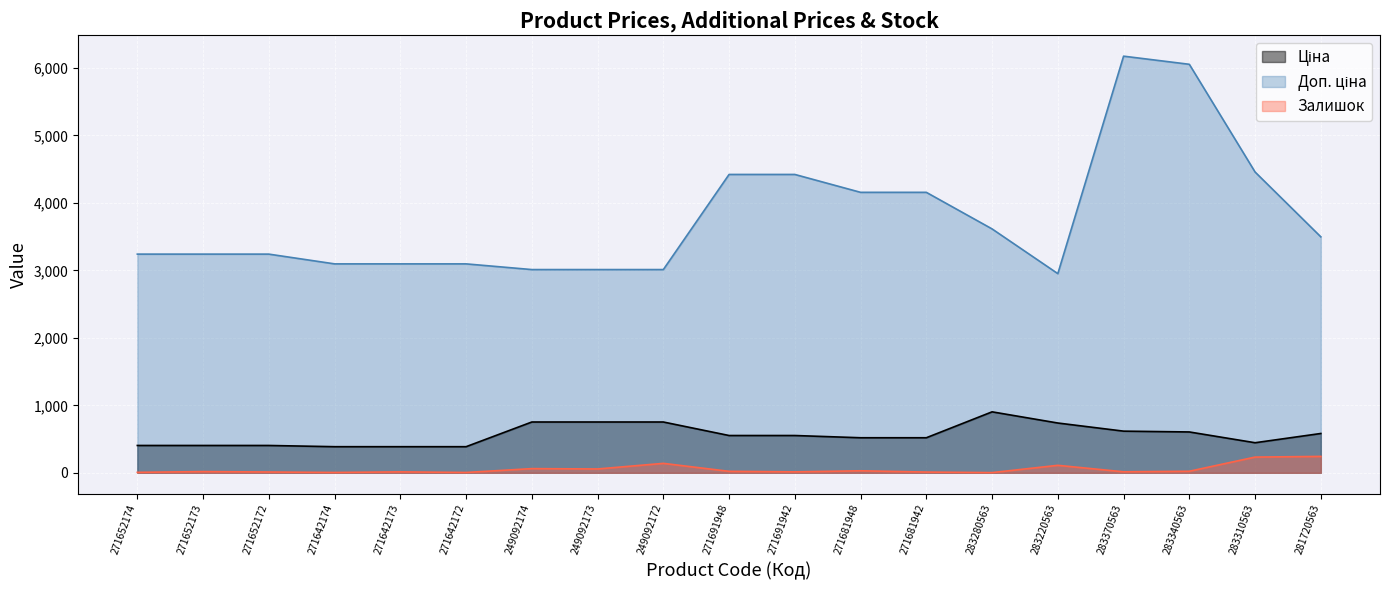

How many lines are shown in the chart?

3